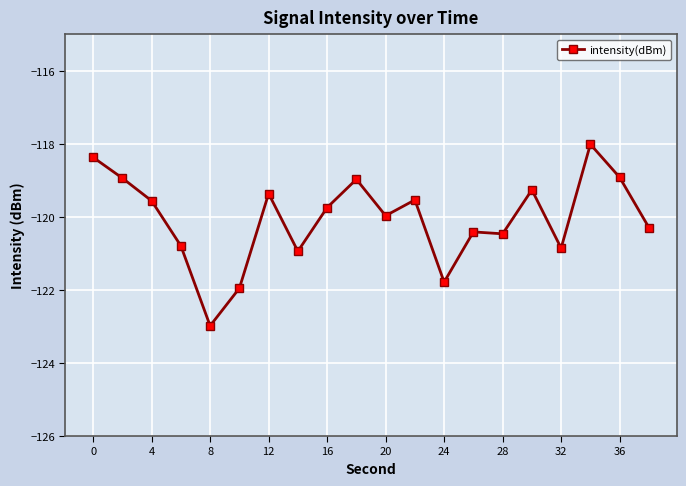

How many lines are shown in the chart?

1